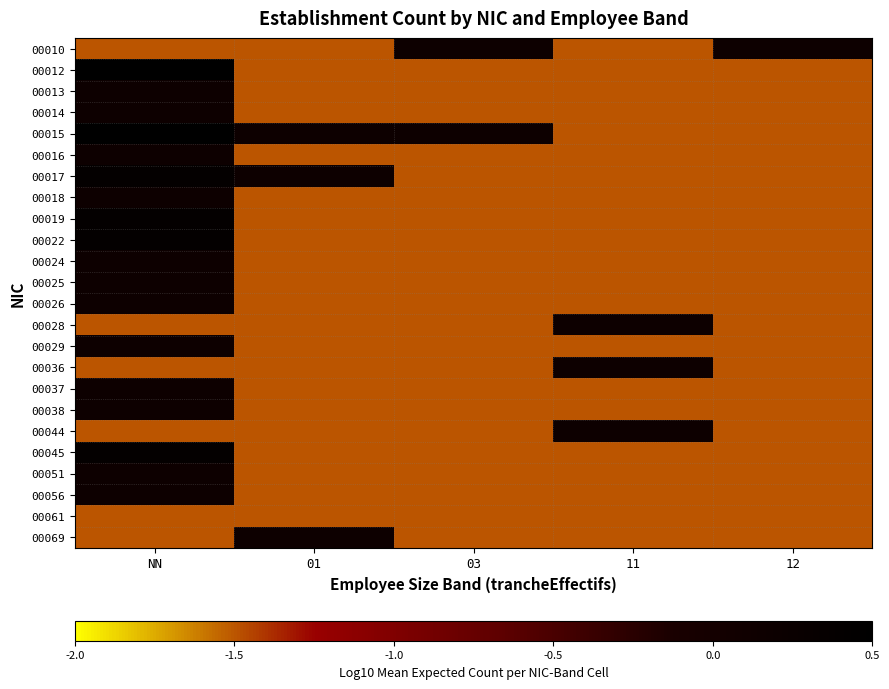

What is the spread (max minus min) of values at 03?

1.7